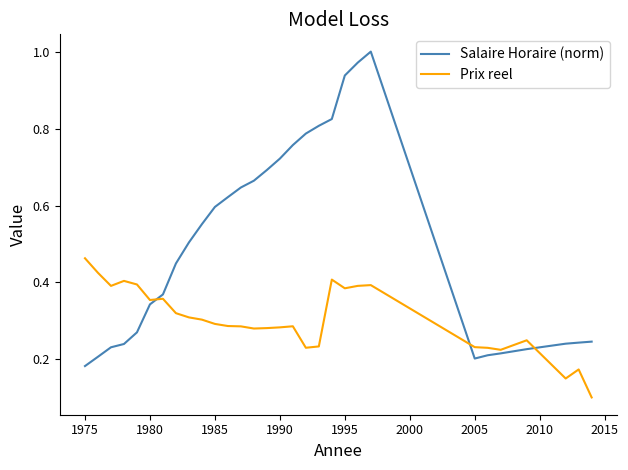

Which series has the widest spread of values?

Salaire Horaire (norm)